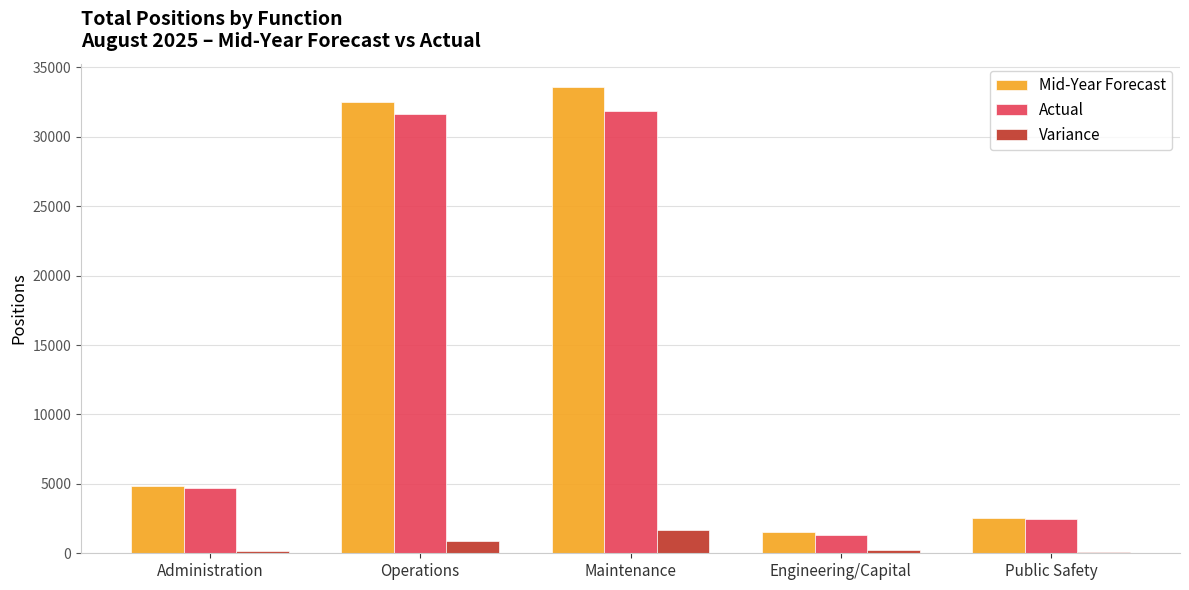

List the labels in order of Mid-Year Forecast value, smallest first.

Engineering/Capital, Public Safety, Administration, Operations, Maintenance